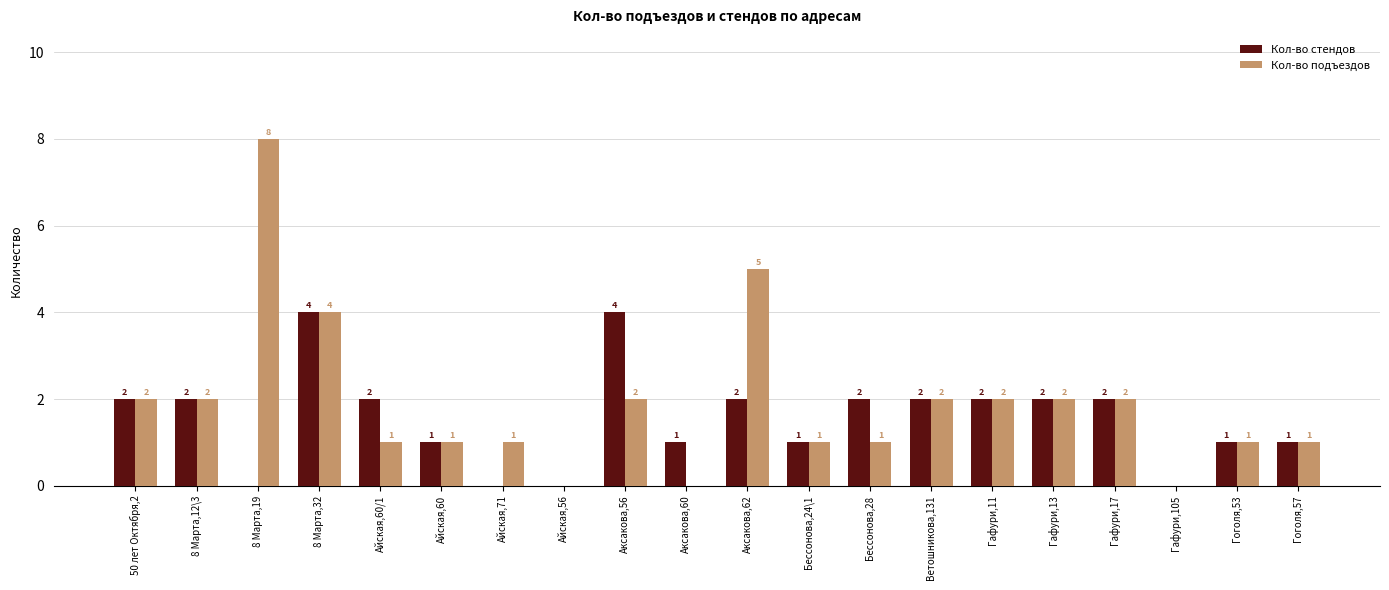

What value does the Кол-во подъездов series have at Аксакова,56?

2